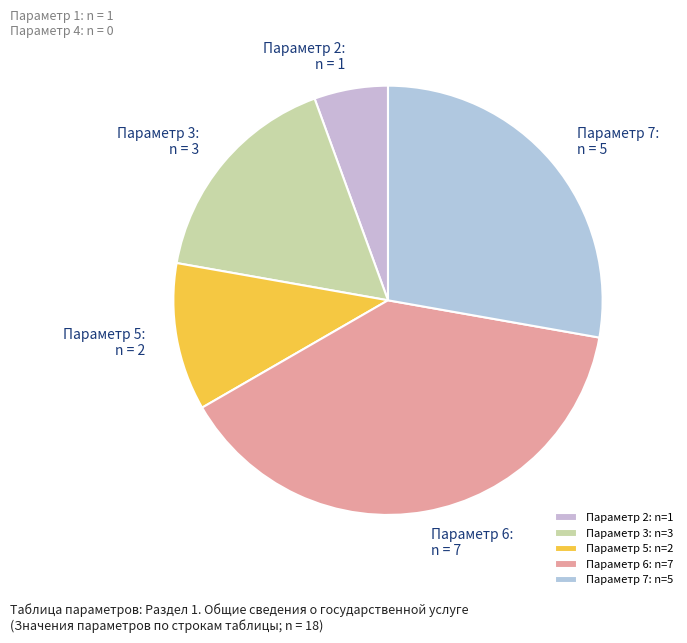

Is it true that Параметр 3 is 17% of the pie?

True